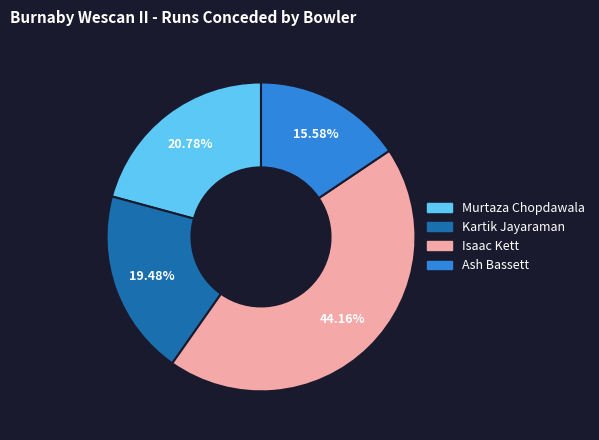

To the nearest percent, what percentage of the pie is Murtaza Chopdawala?

21%